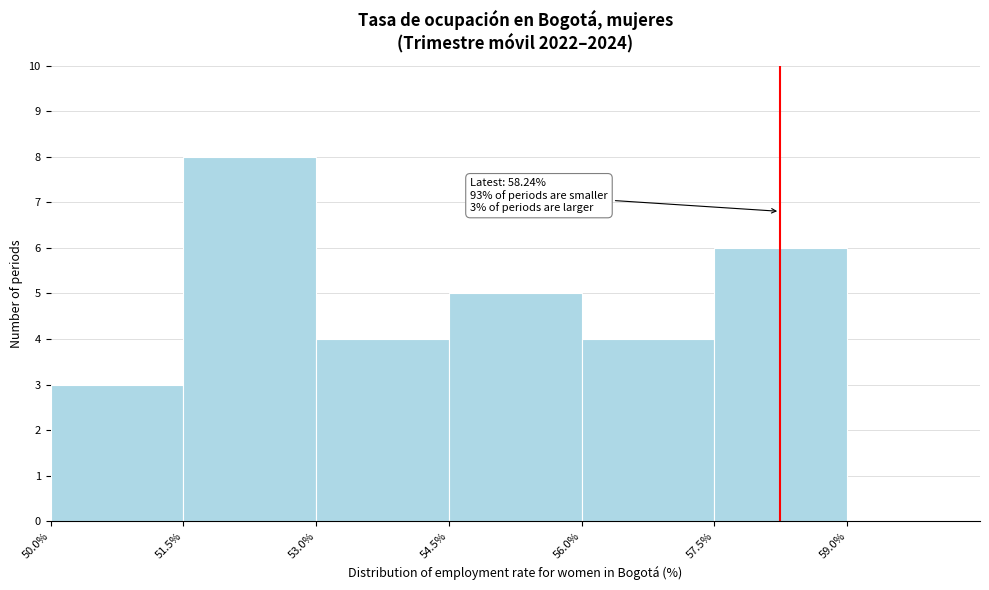

Which range on the x-axis has the tallest bar?

51.5% to 53.0%